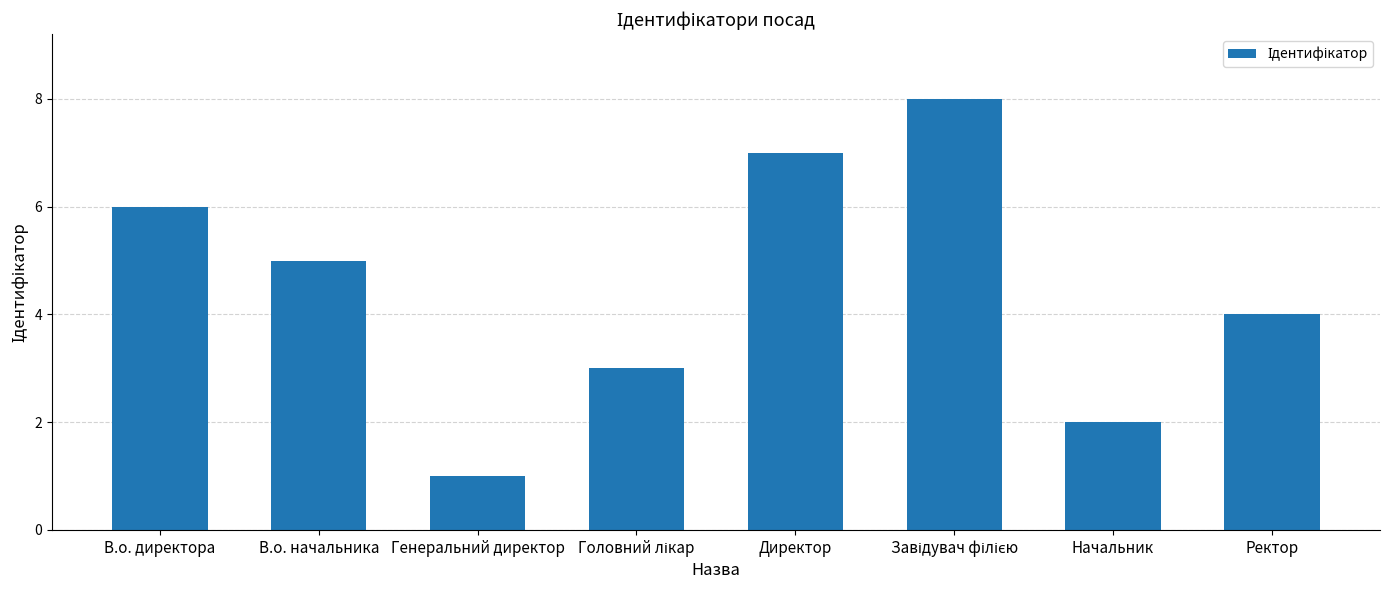

What is the maximum value shown in the chart?

8